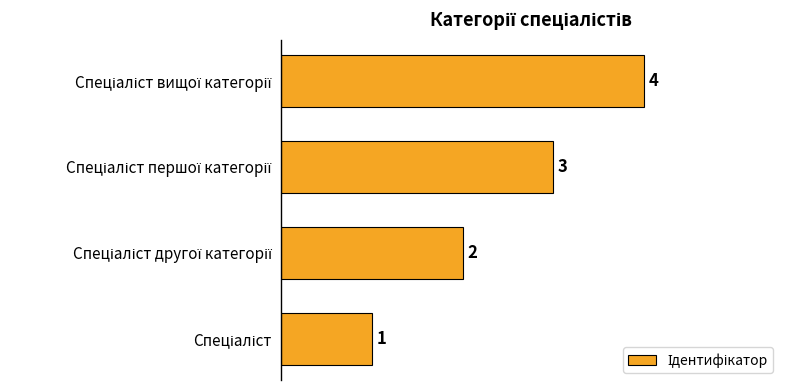

What is the maximum value shown in the chart?

4